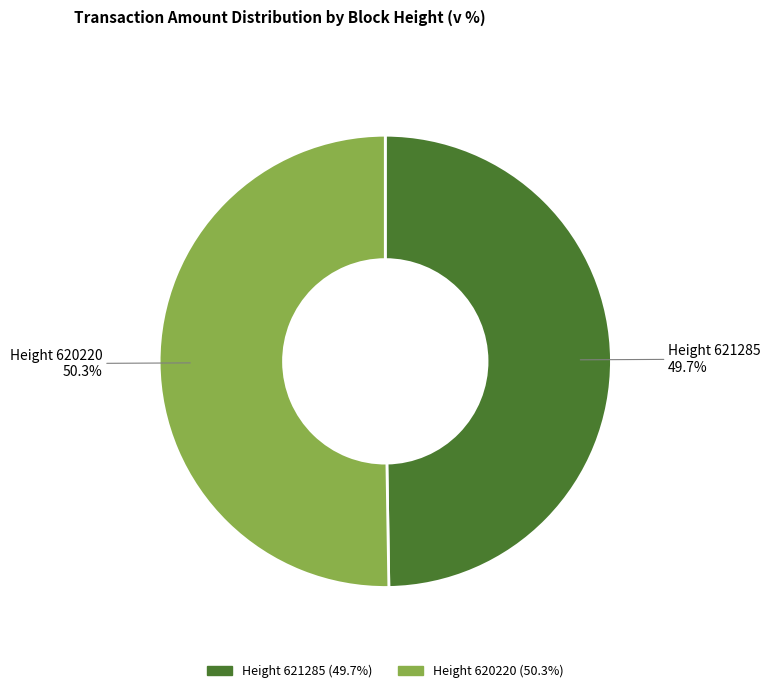

Is the sum of Height 621285 and Height 620220 greater than half?

Yes